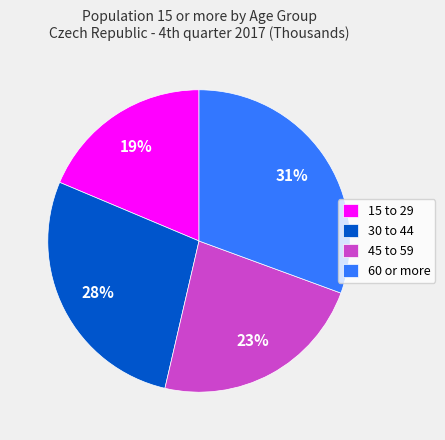

Which slice is the smallest?

15 to 29